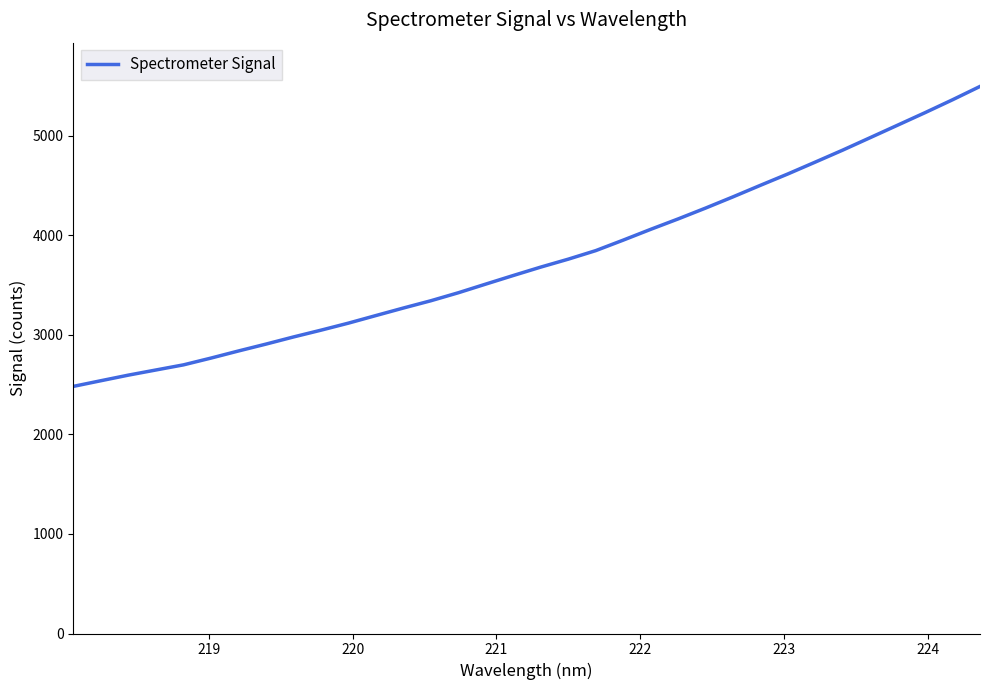

Reading left to right, what are all the values shown in this chart?

2483.4	2540.2	2596.4	2648.1	2699.4	2767.6	2839.0	2908.0	2979.8	3047.9	3118.8	3195.0	3270.6	3343.8	3424.1	3511.2	3597.4	3681.9	3761.5	3847.2	3952.7	4061.0	4165.7	4274.7	4387.6	4503.8	4618.0	4737.3	4857.7	4982.7	5108.3	5234.0	5363.2	5497.0